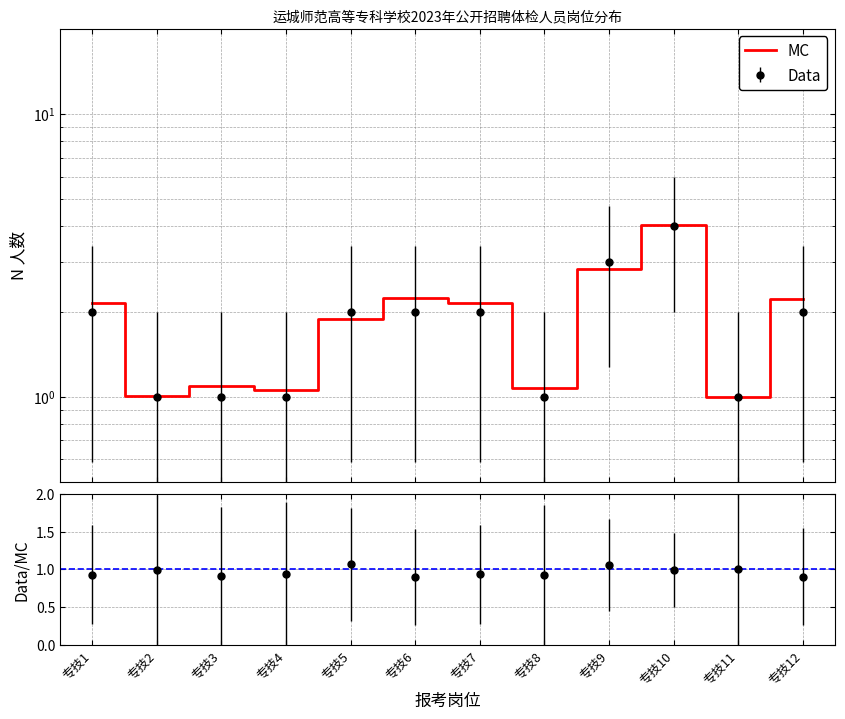

What is the value of the 1st point from the left?

2.1